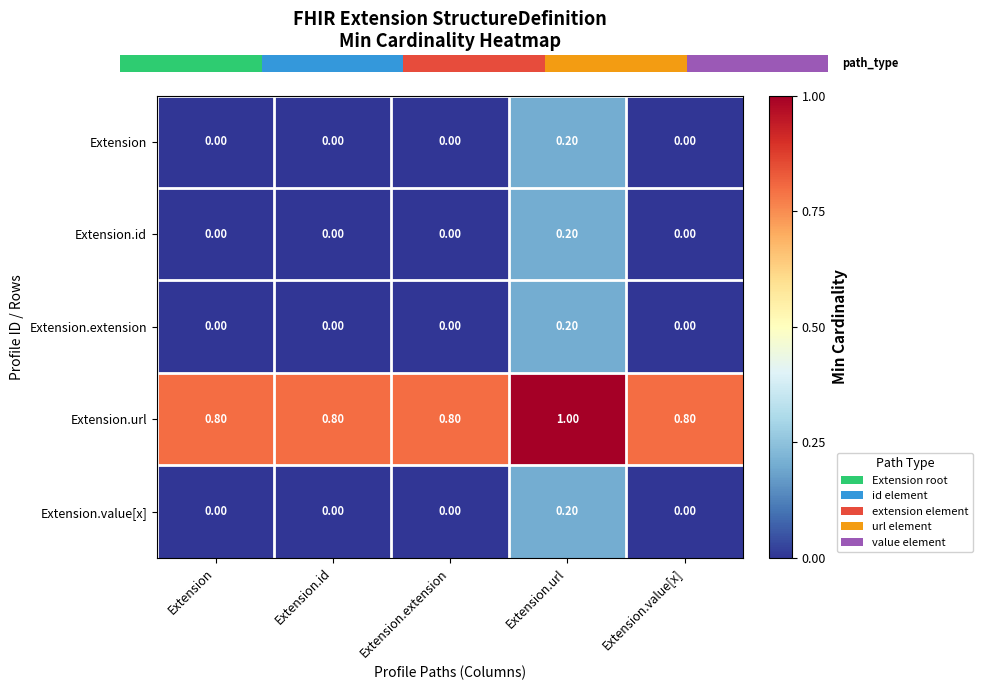

At which category is the sum across all series the highest?

Extension.url